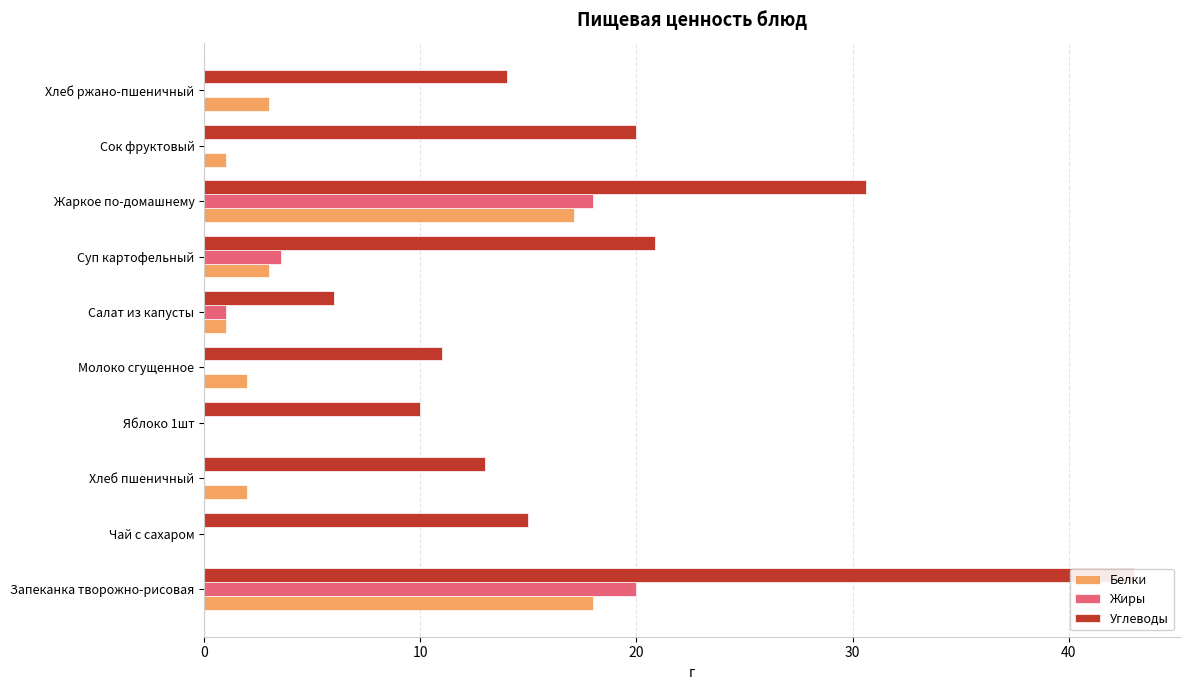

What is the minimum value for Углеводы?

6.0